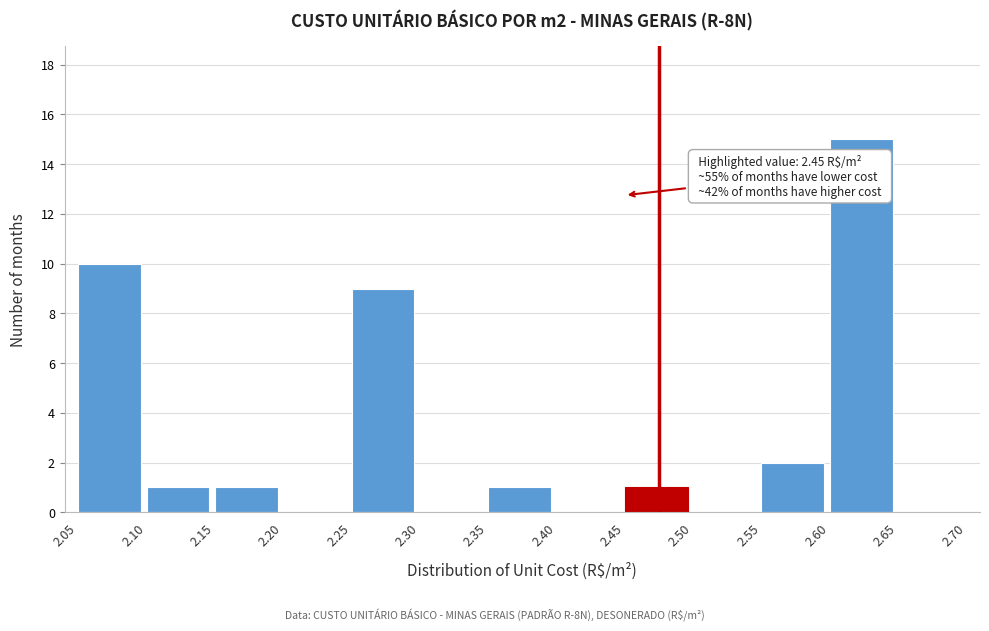

Over which range of the x-axis is the bar tallest?

2.60 to 2.65